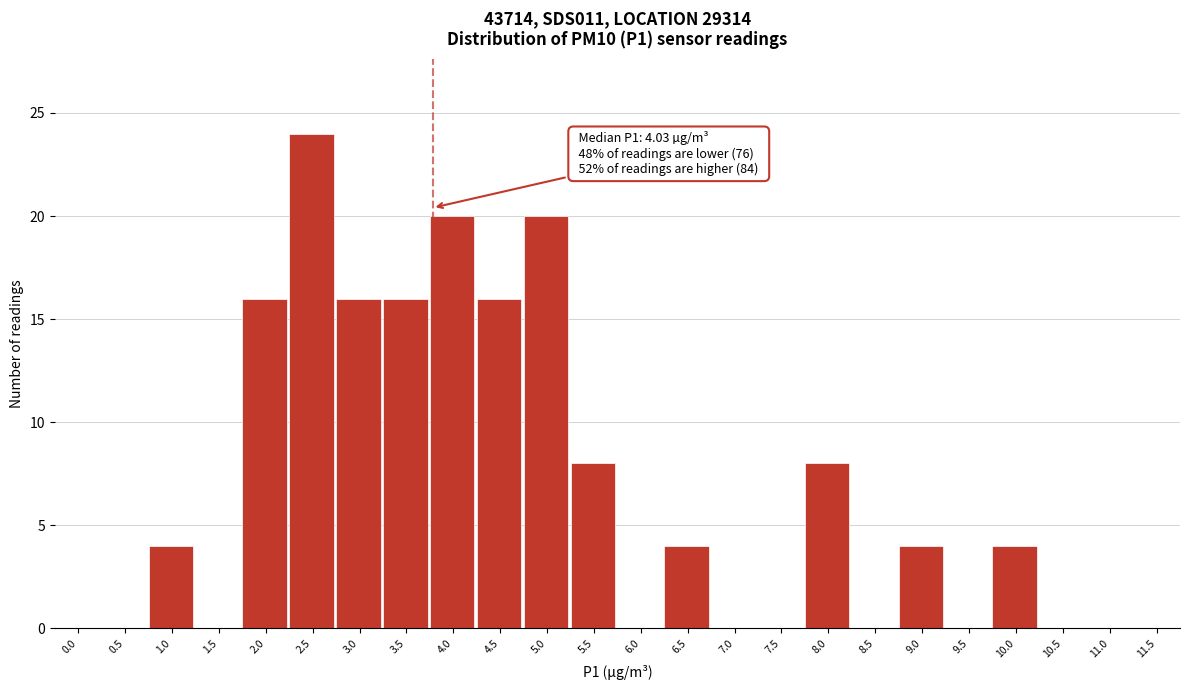

Reading left to right, list all the values displayed in this chart.

0.0=0	0.5=0	1.0=4	1.5=0	2.0=16	2.5=24	3.0=16	3.5=16	4.0=20	4.5=16	5.0=20	5.5=8	6.0=0	6.5=4	7.0=0	7.5=0	8.0=8	8.5=0	9.0=4	9.5=0	10.0=4	10.5=0	11.0=0	11.5=0